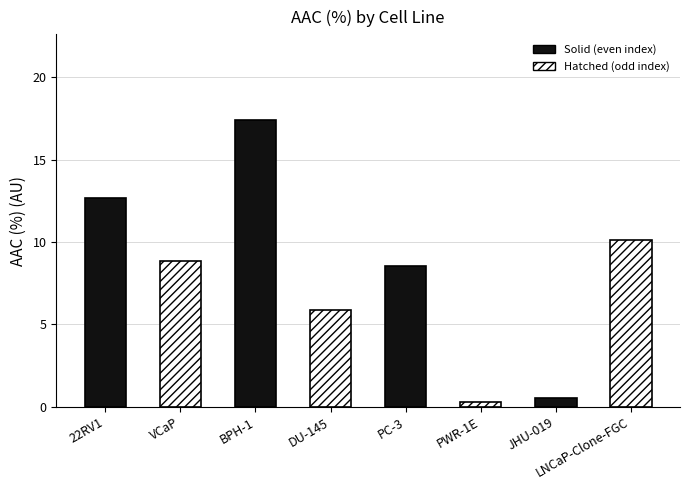

What is the sum of the values at DU-145 and JHU-019?

6.4